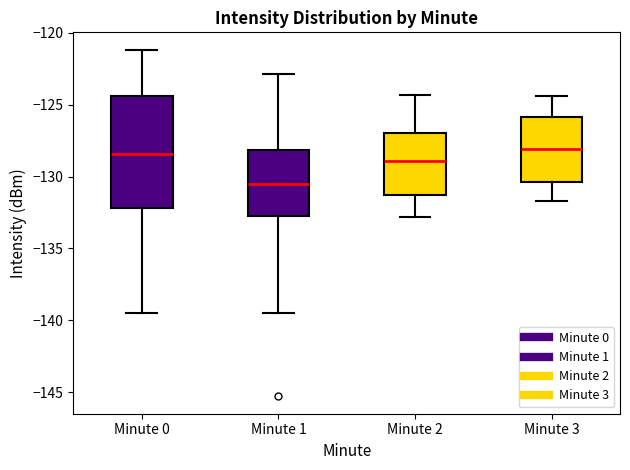

Which box is the tallest, from its lower edge to its upper edge?

Minute 0